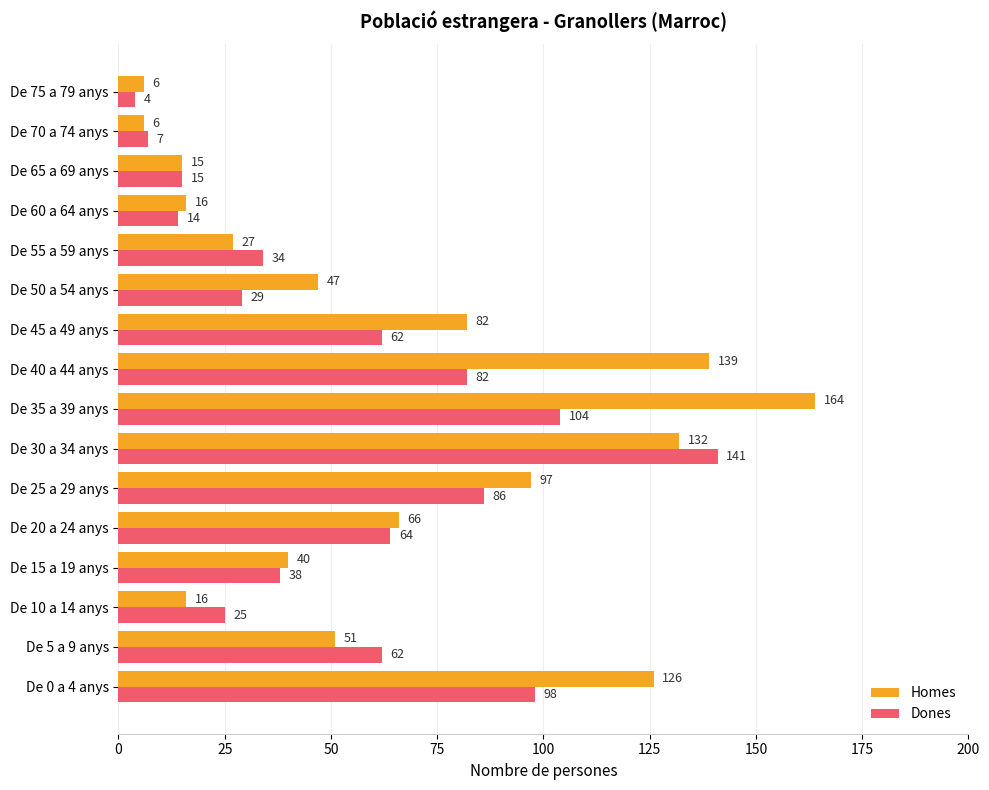

What is the lowest value of the Homes series?

6